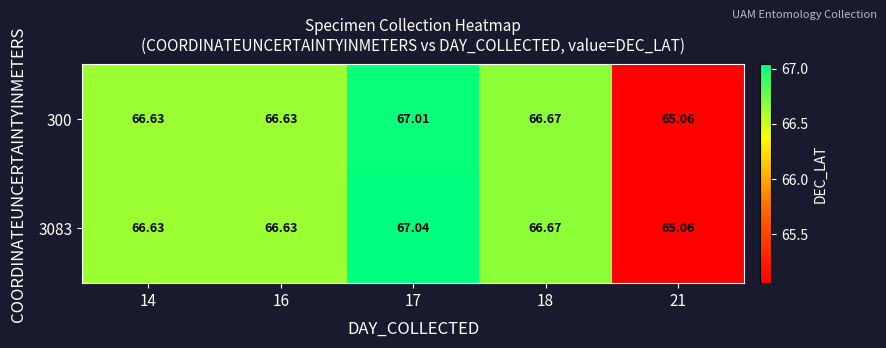

Is the value of 3083 at 18 greater than the value of 300 at 17?

No